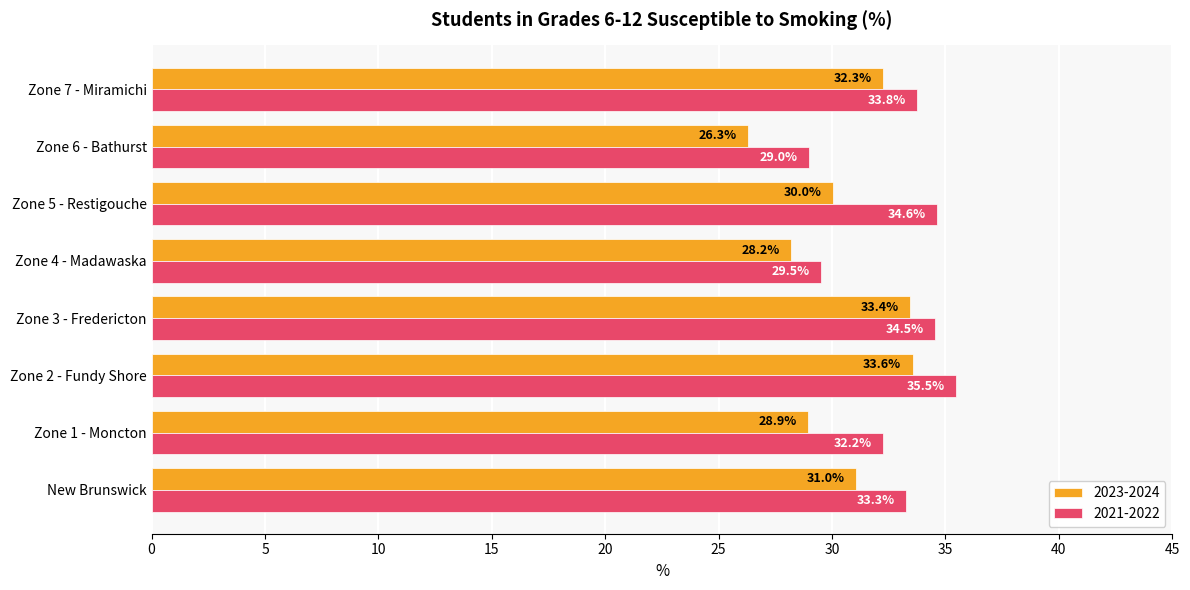

What is the minimum value for 2021-2022?

29.0